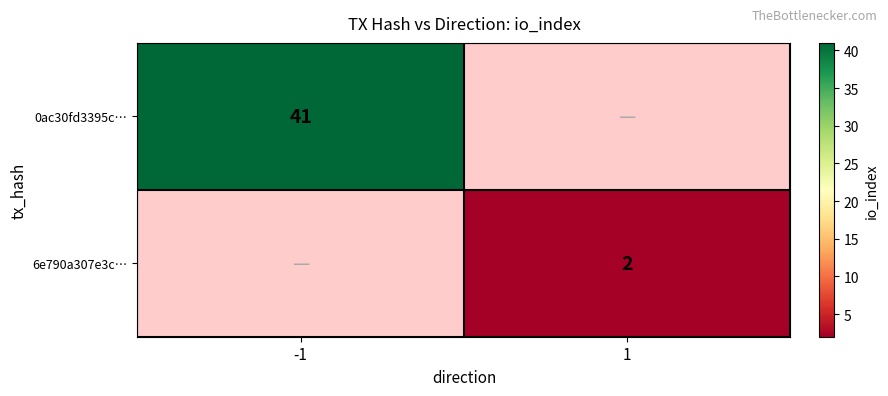

At how many categories does at least one series exceed 35?

1